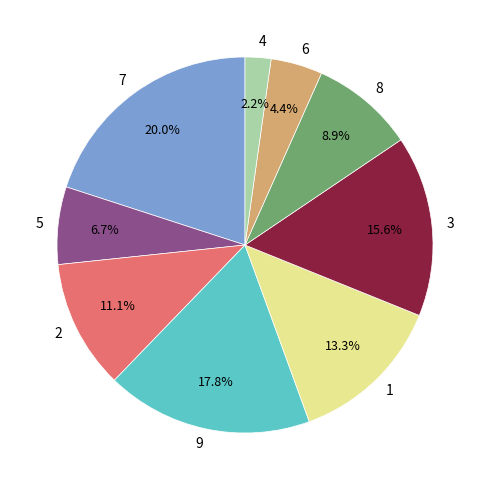

True or false: 6 accounts for 4% of the total.

True